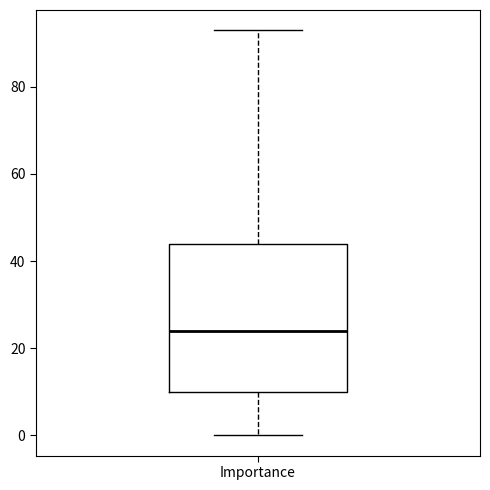

Read this box plot against the y-axis: the position of the median line, the range covered by the box, and the ends of both whiskers. The values are not printed on the chart, so give them approximately, as read against the axis.

median 24, box 10 to 44, whiskers 0 to 94